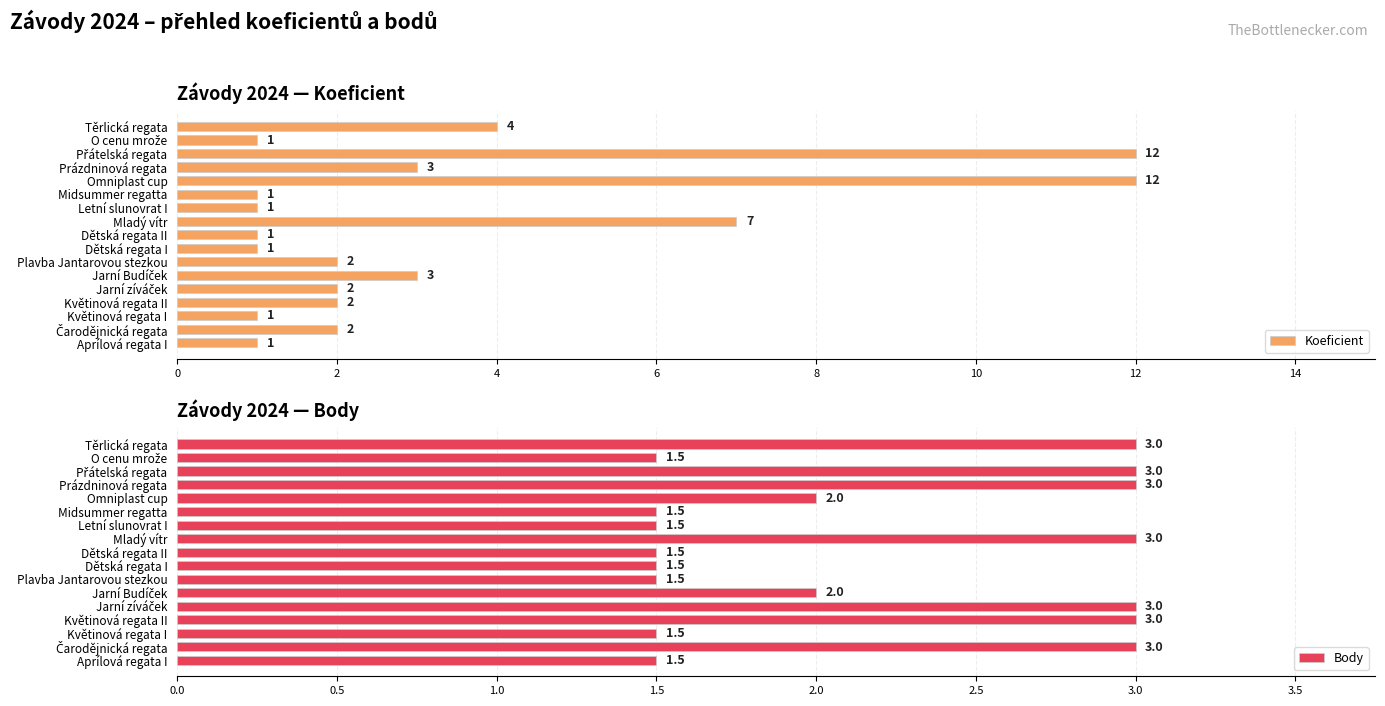

What value does the Koeficient series have at Mladý vítr, to the nearest 5?

5